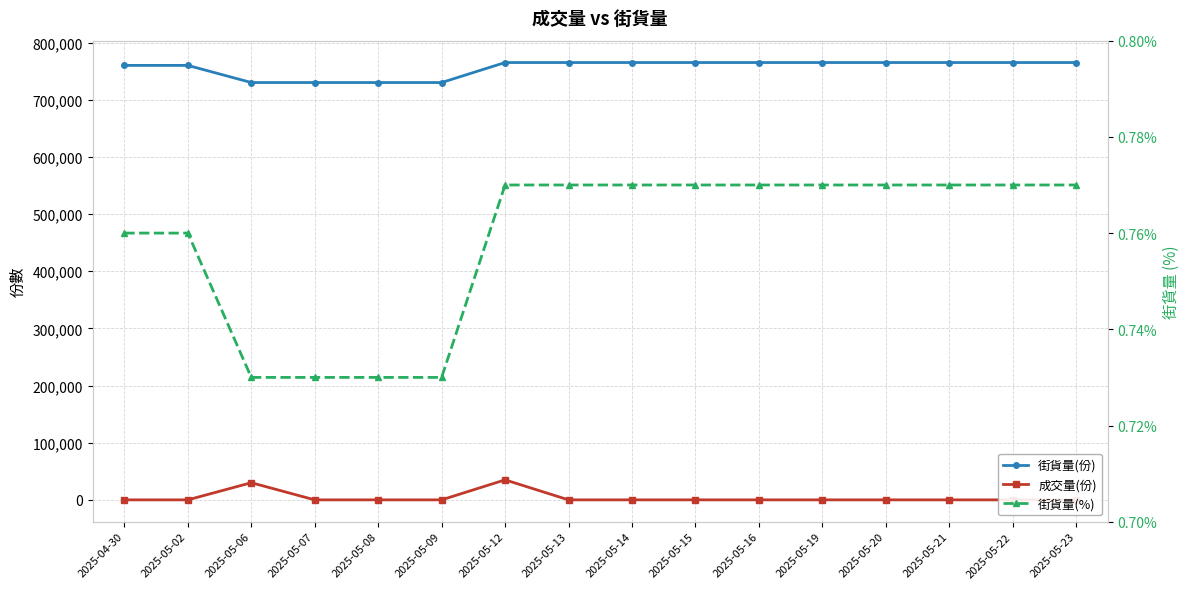

Which series has the largest total across all categories?

街貨量(份)